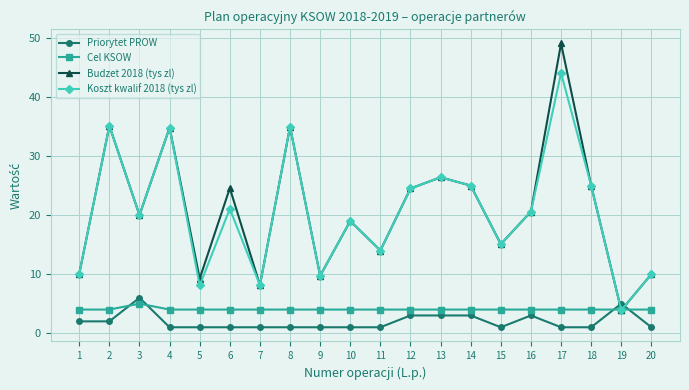

What is the value of the Cel KSOW point at the 12th from the left?

4.0